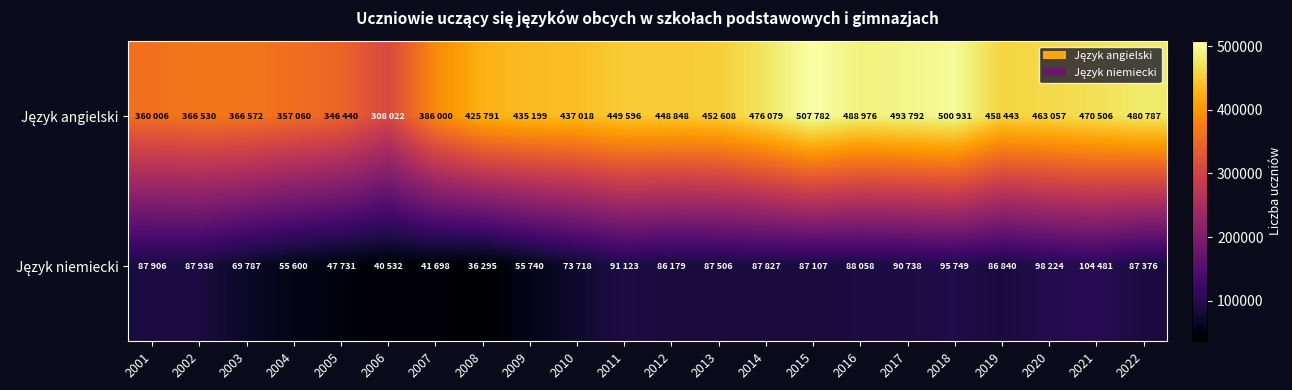

At which category is the sum across all series the highest?

2018